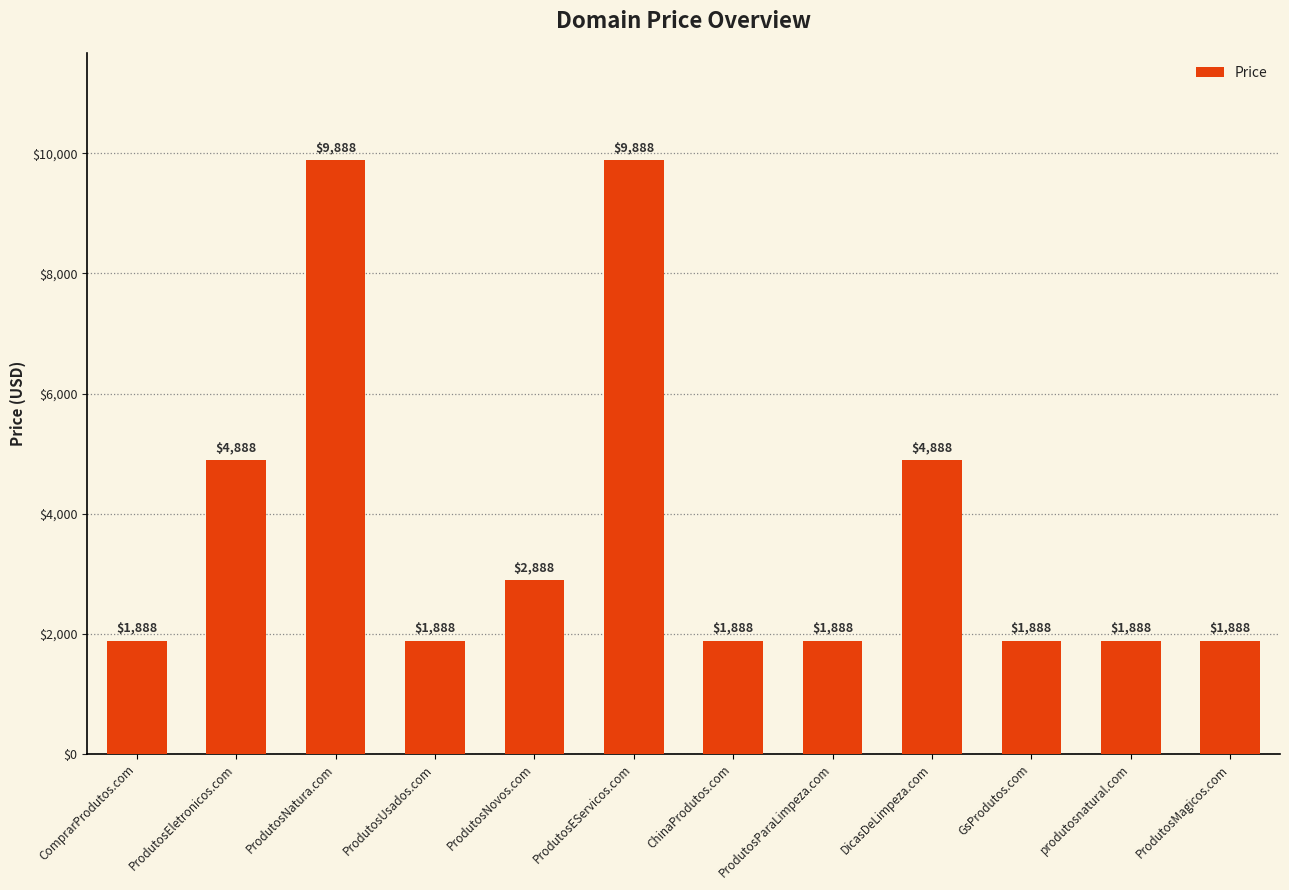

Are the bars horizontal?

No